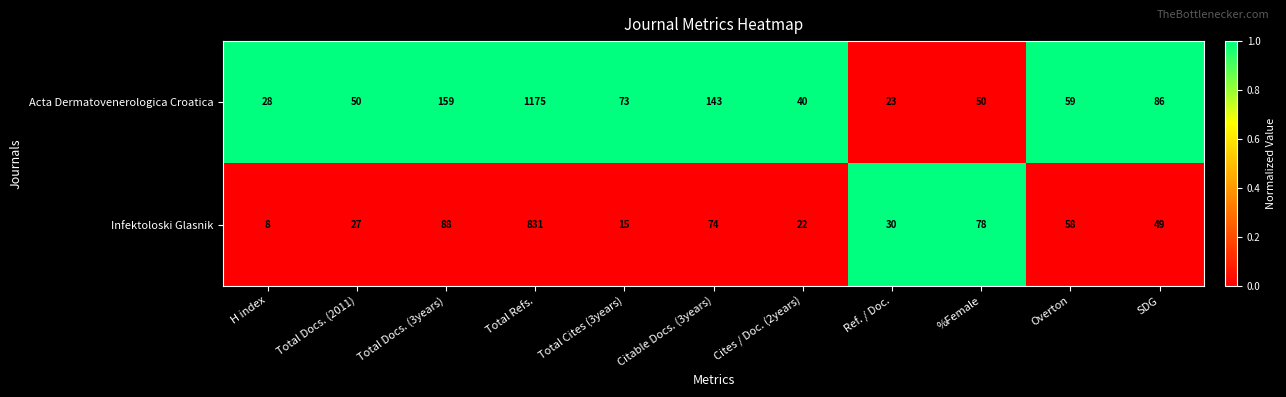

How many distinct data groups are displayed?

2